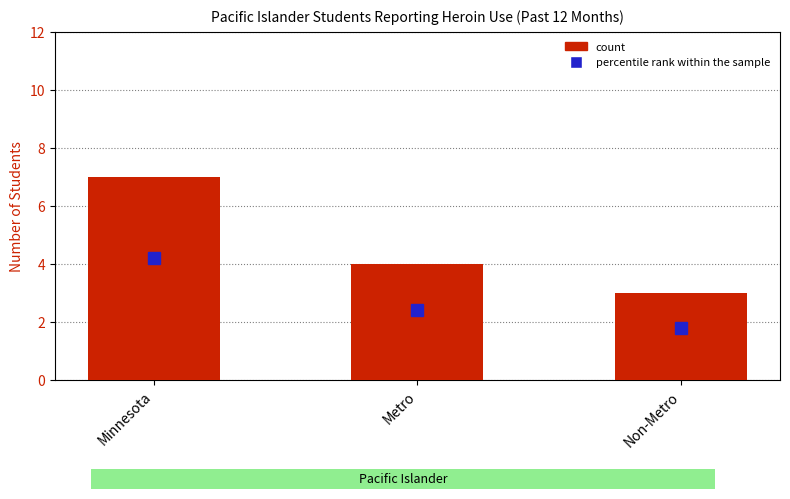

What value does the data have at Metro?

4